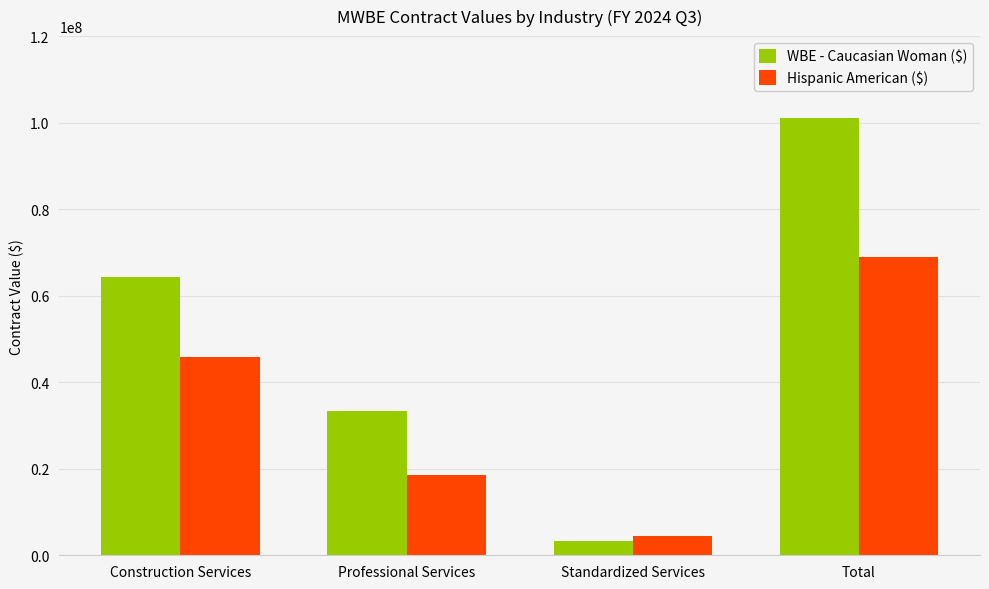

List the labels in order of Hispanic American ($) value, largest first.

Total, Construction Services, Professional Services, Standardized Services